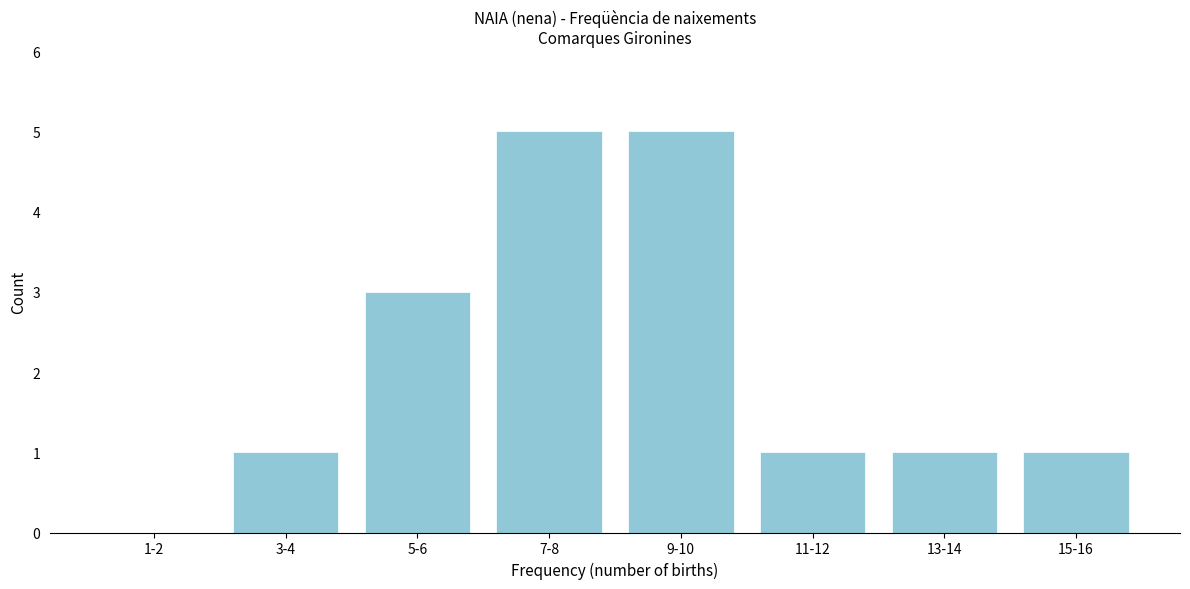

Reading left to right, what are all the values shown in this chart?

1-2=0	3-4=1	5-6=3	7-8=5	9-10=5	11-12=1	13-14=1	15-16=1